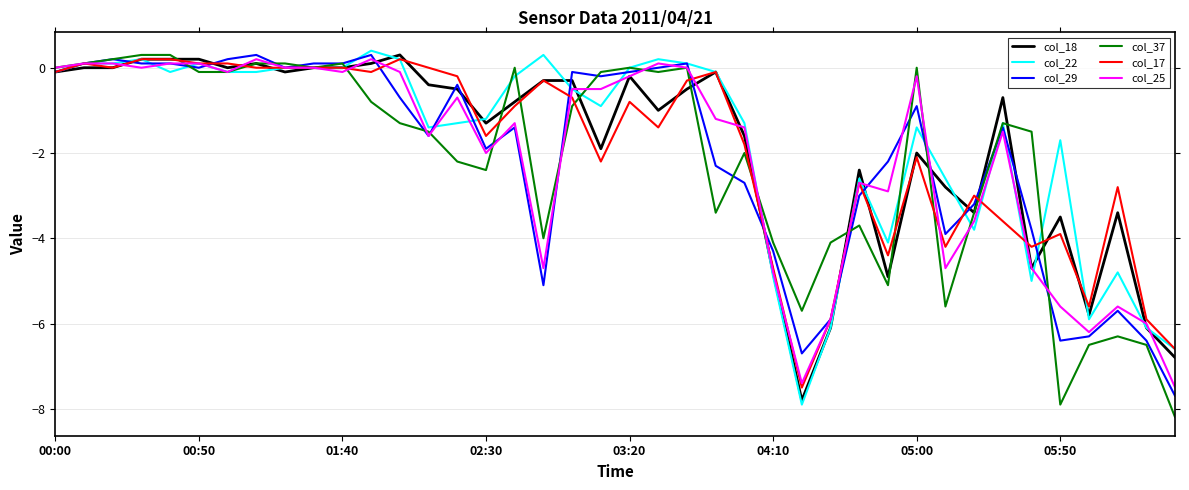

What is the maximum value for col_37?

0.3